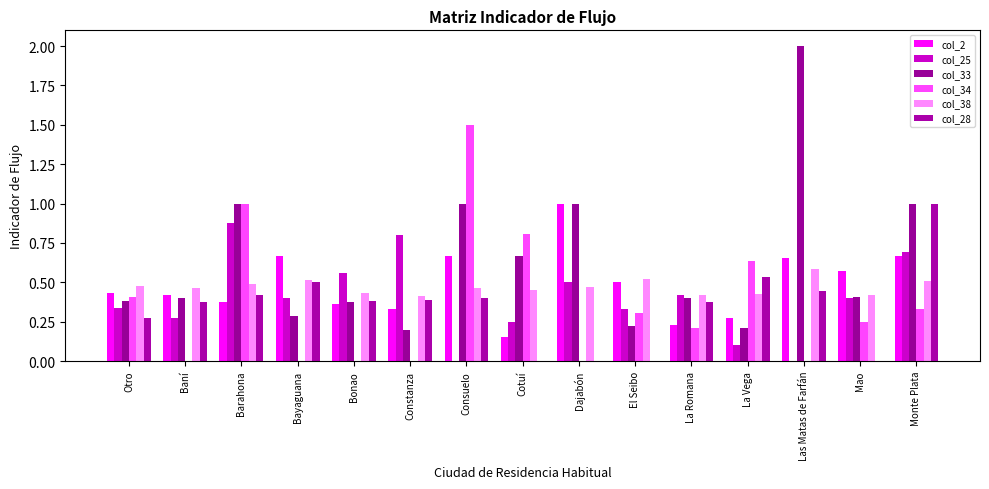

Reading right to left, extract all data points from this chart.

col_2: 0.7	0.6	0.7	0.3	0.2	0.5	1.0	0.2	0.7	0.3	0.4	0.7	0.4	0.4	0.4
col_25: 0.7	0.4	0.0	0.1	0.4	0.3	0.5	0.2	0.0	0.8	0.6	0.4	0.9	0.3	0.3
col_33: 1.0	0.4	2.0	0.2	0.4	0.2	1.0	0.7	1.0	0.2	0.4	0.3	1.0	0.4	0.4
col_34: 0.3	0.2	0.0	0.6	0.2	0.3	0.0	0.8	1.5	0.0	0.0	0.0	1.0	0.0	0.4
col_38: 0.5	0.4	0.6	0.4	0.4	0.5	0.5	0.4	0.5	0.4	0.4	0.5	0.5	0.5	0.5
col_28: 1.0	0.0	0.4	0.5	0.4	0.0	0.0	0.0	0.4	0.4	0.4	0.5	0.4	0.4	0.3